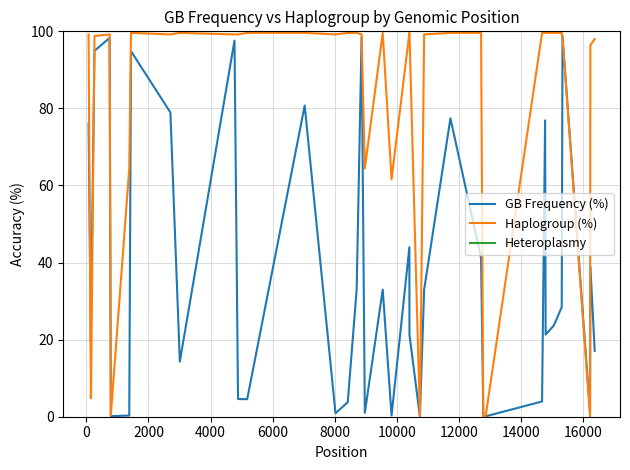

What is the minimum value for Heteroplasmy?

100.0